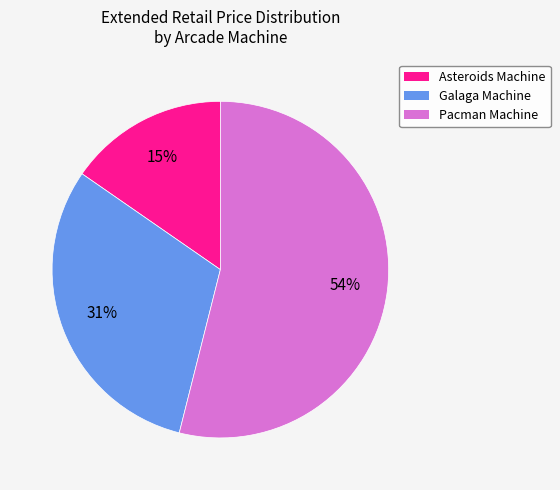

Is there any slice that represents more than half of the pie?

Yes